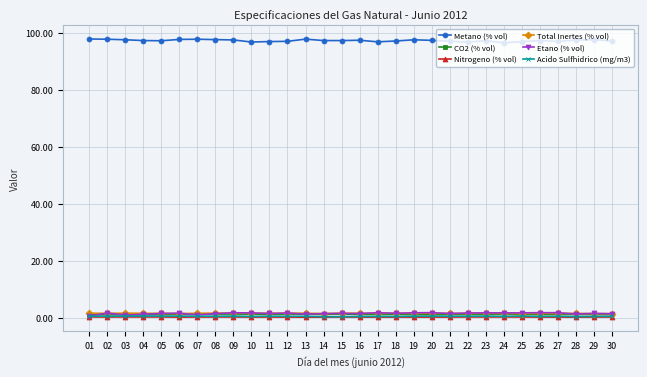

True or false: Metano (% vol) and Total Inertes (% vol) intersect in this chart.

False